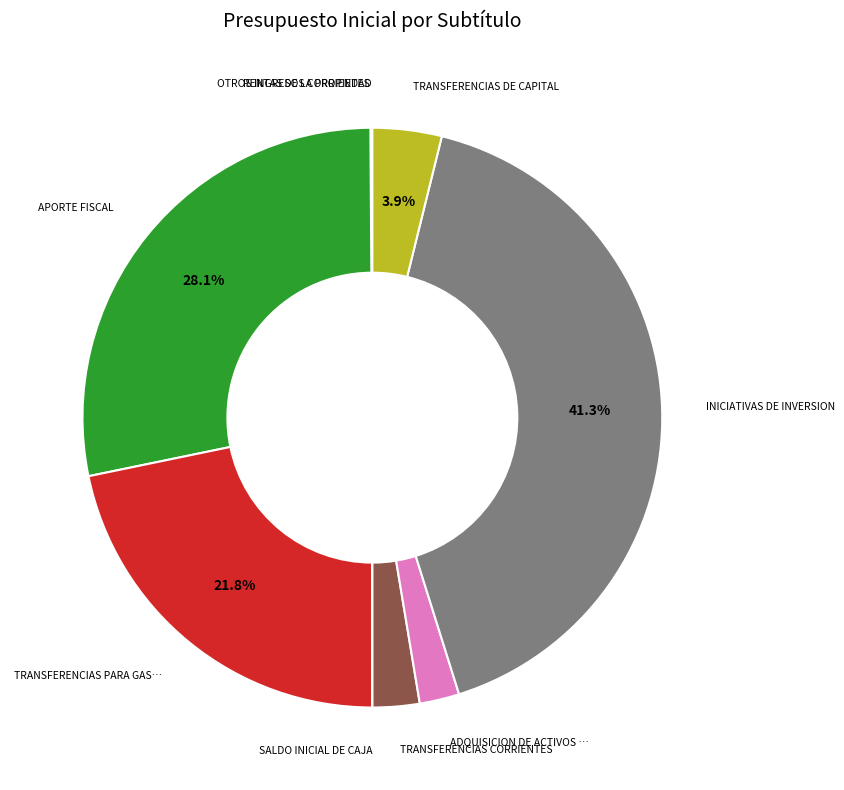

Does any single category account for the majority?

No